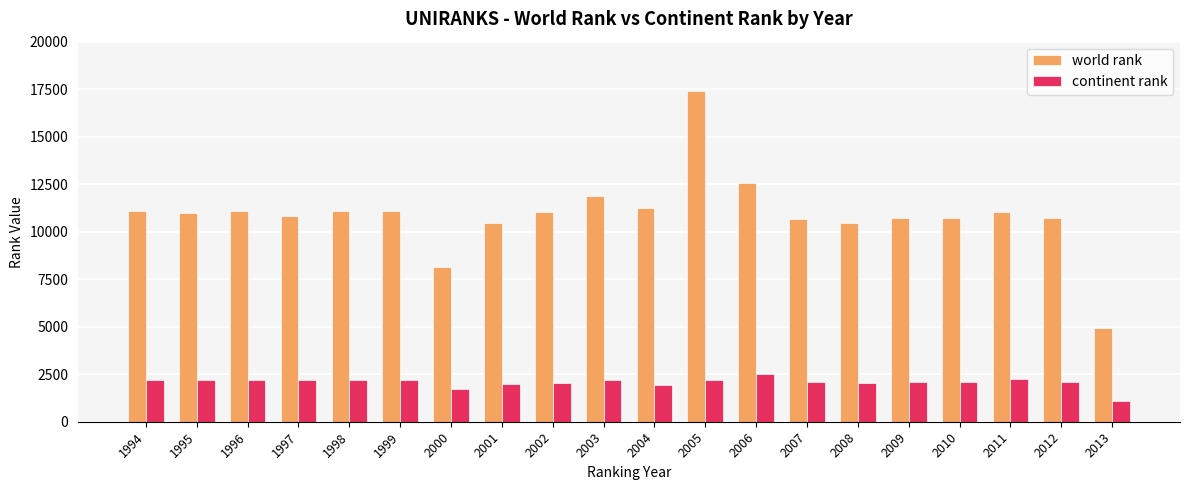

Which category has the lowest value across all series?

2013